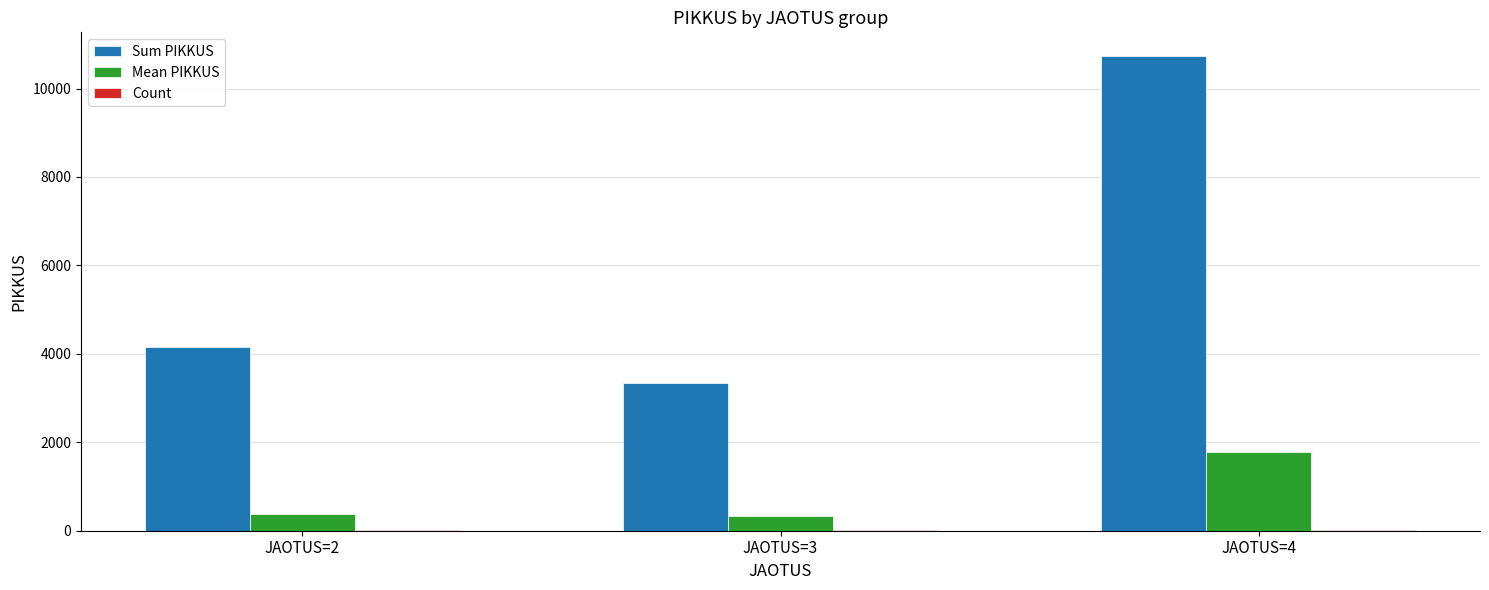

Which category has the highest value across all series?

JAOTUS=4